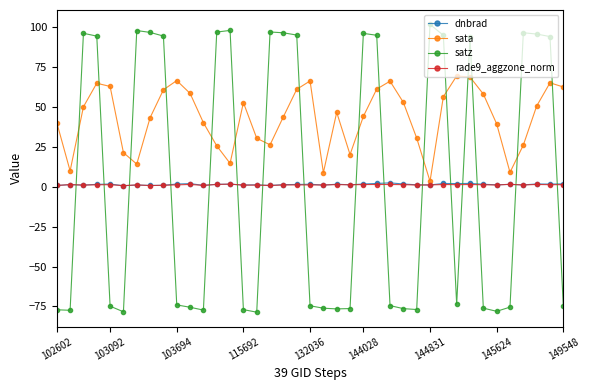

Which series has the widest spread of values?

satz